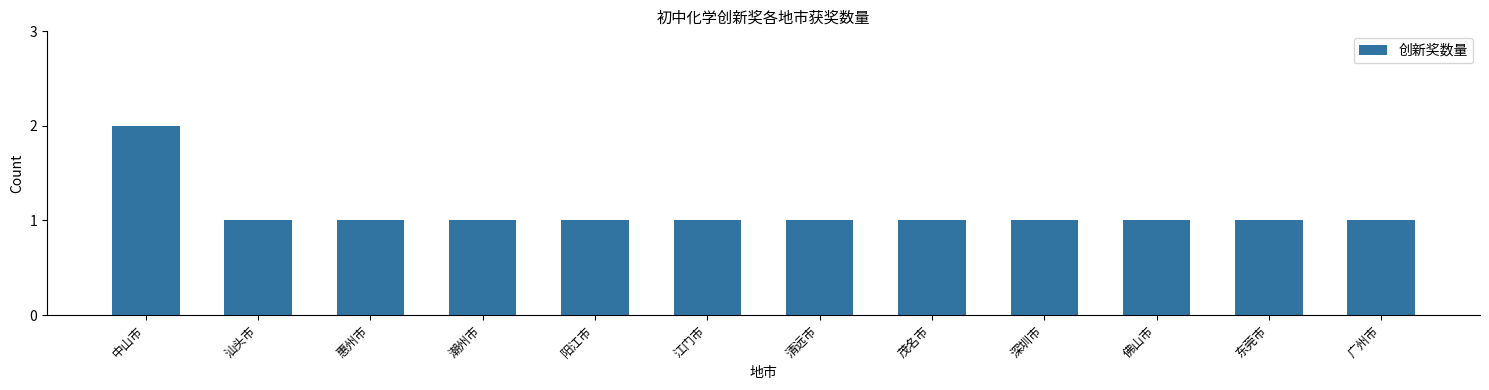

Are the bars grouped side by side (vs. stacked)?

No